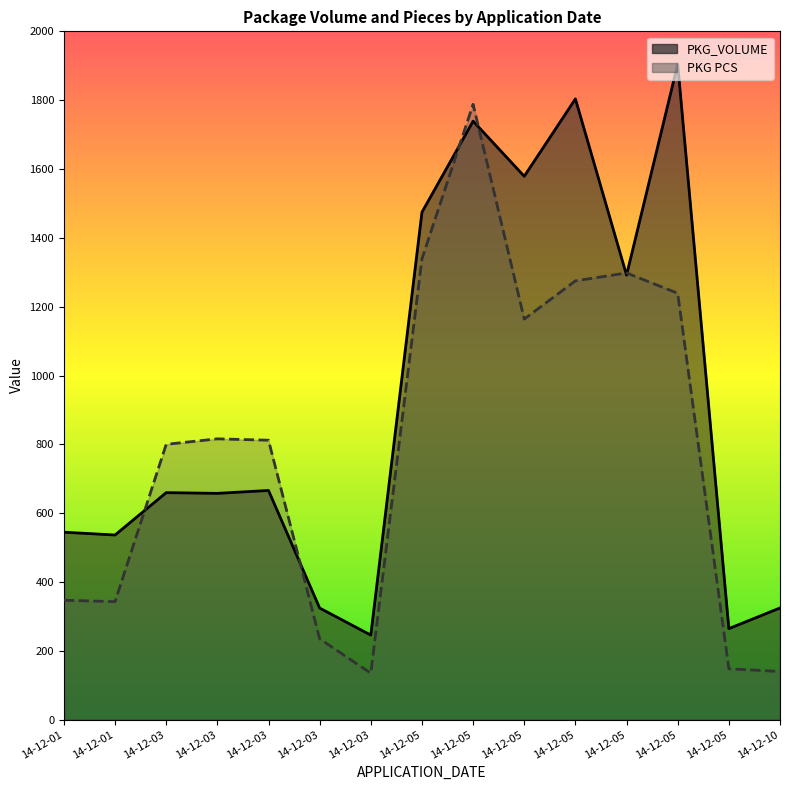

Where is the first local maximum for PKG PCS?

14-12-03